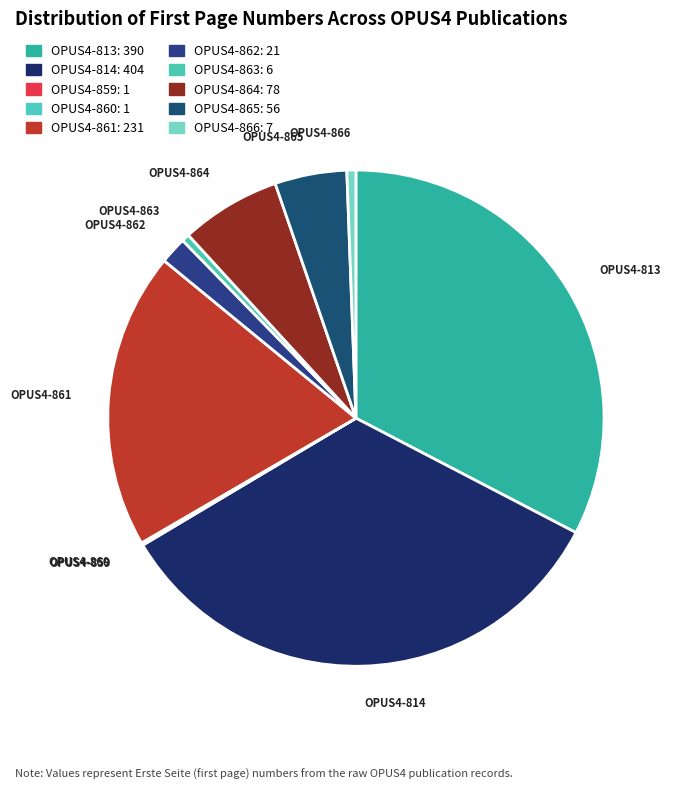

What is the largest slice in the pie chart?

OPUS4-814